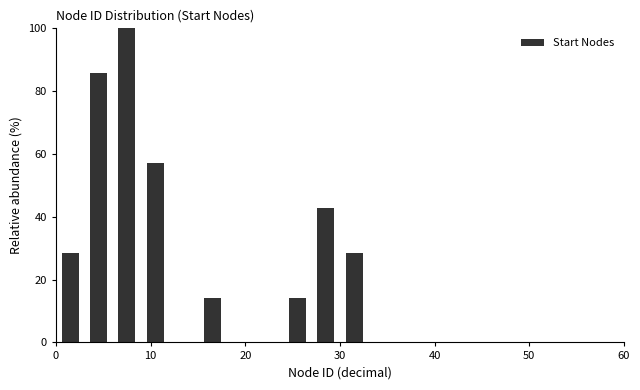

Read against the x-axis, roughly where is the centre of the tallest bar?

8